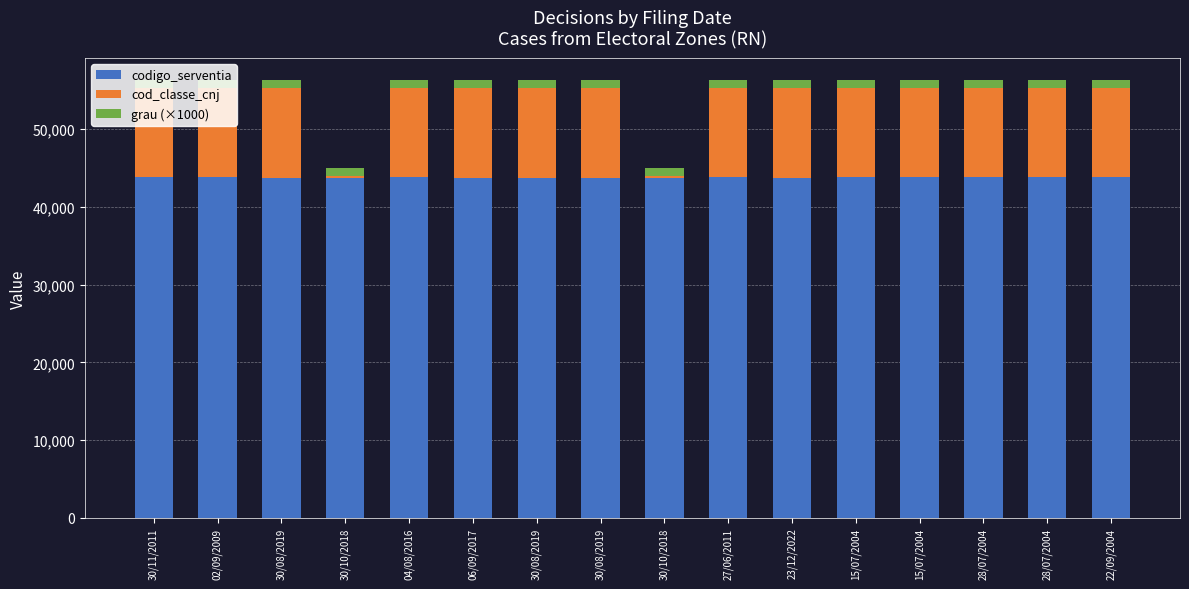

Are the bars grouped side by side (vs. stacked)?

No